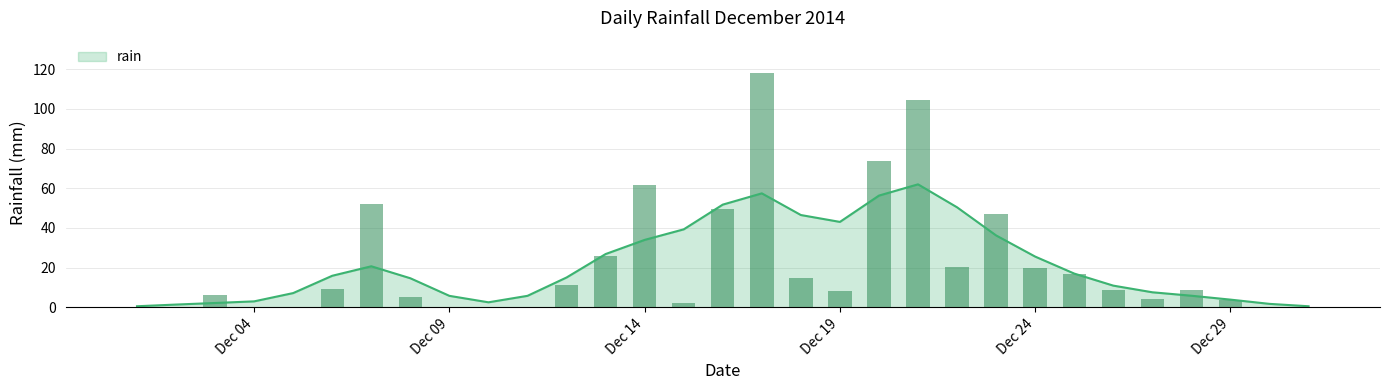

What is the change in value from 2014-12-21 to 2014-12-24?

-84.4